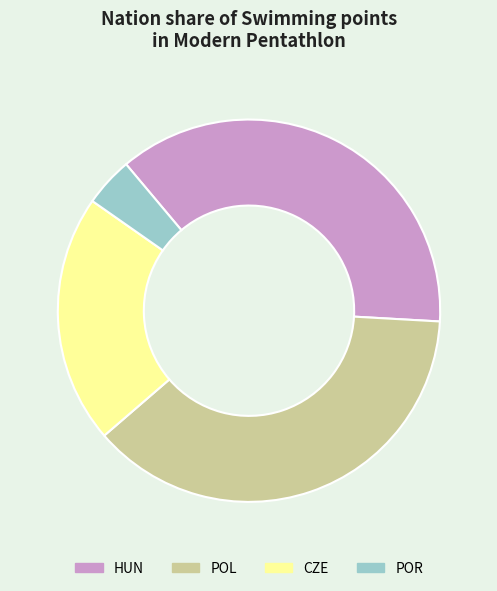

Is it true that HUN is 47% of the pie?

False